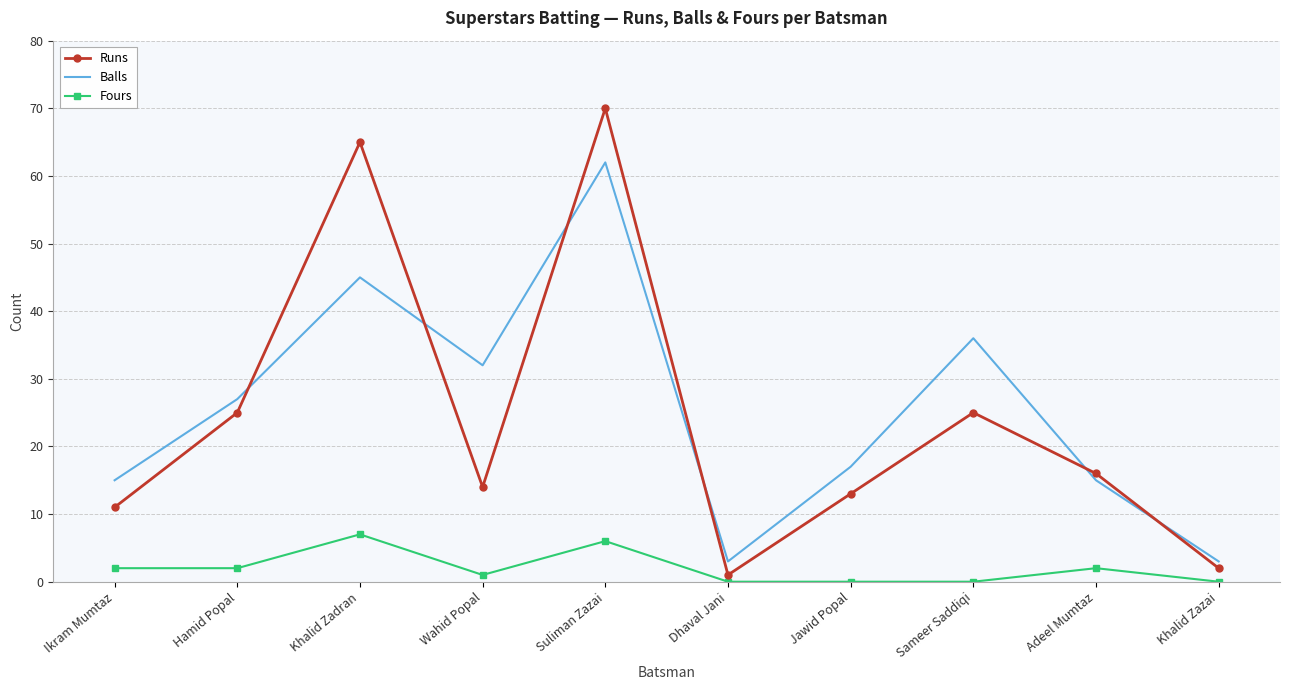

What are all the series names shown in the legend?

Runs, Balls, Fours